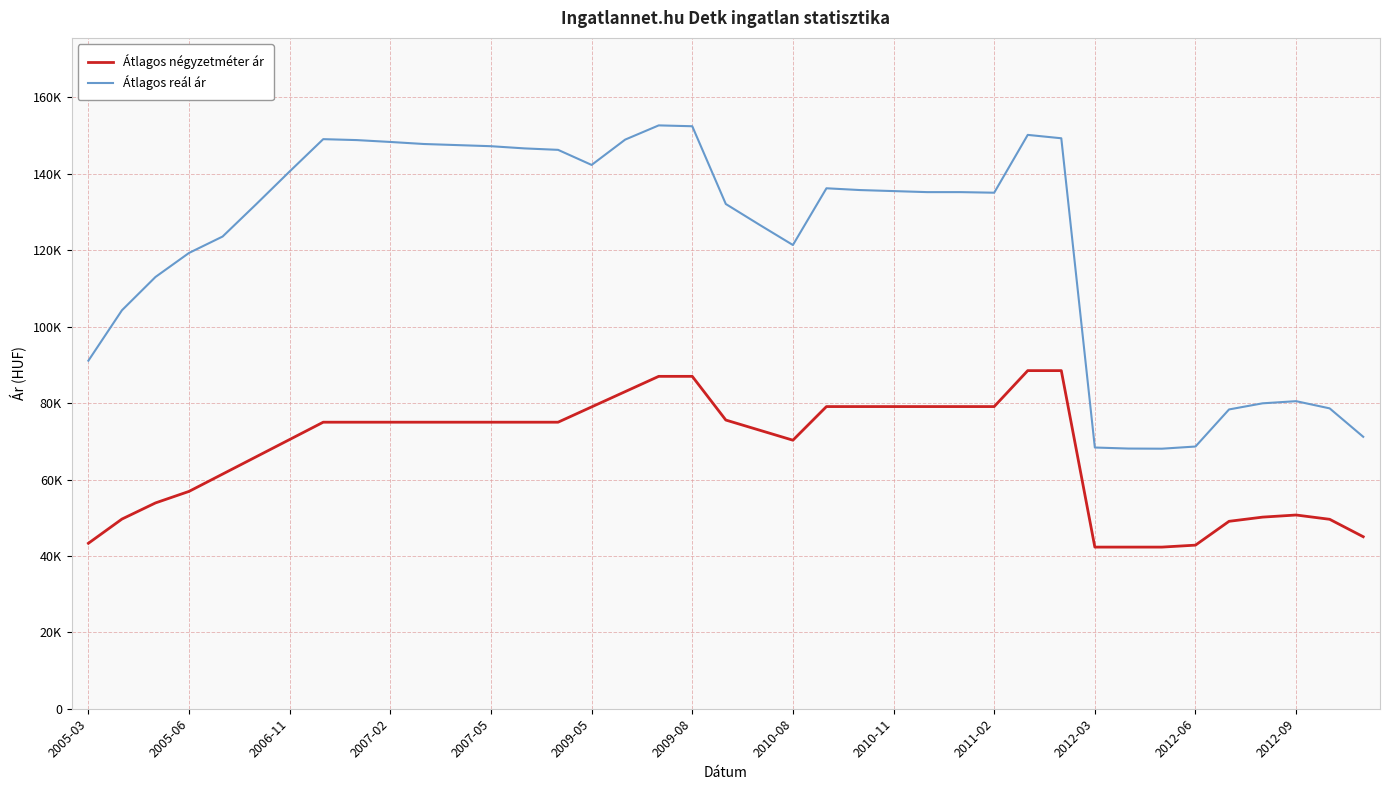

What are all the series names shown in the legend?

Átlagos négyzetméter ár, Átlagos reál ár